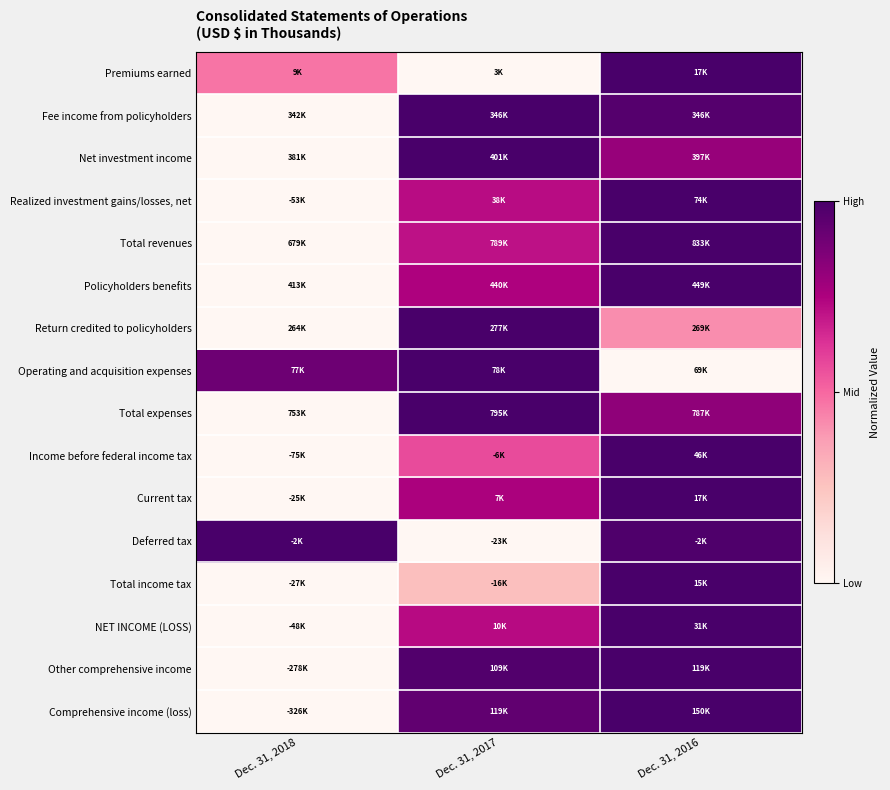

At which category is the sum across all series the highest?

Dec. 31, 2016